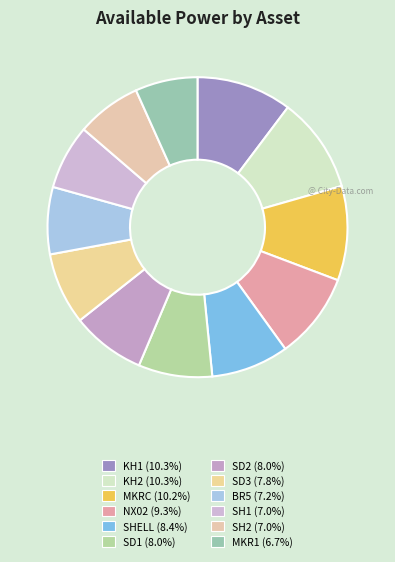

To the nearest percent, what percentage of the pie is MKRC?

10%